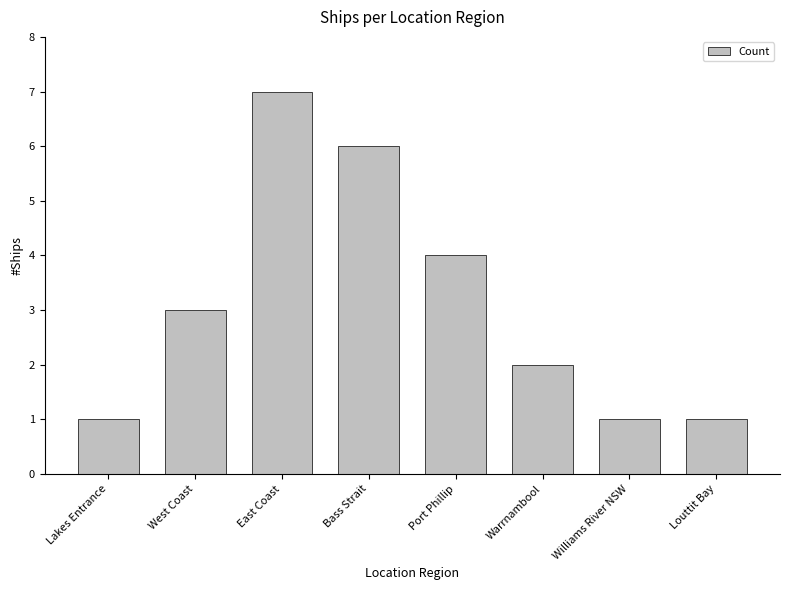

What is the sum of the values at Lakes Entrance and Bass Strait?

7